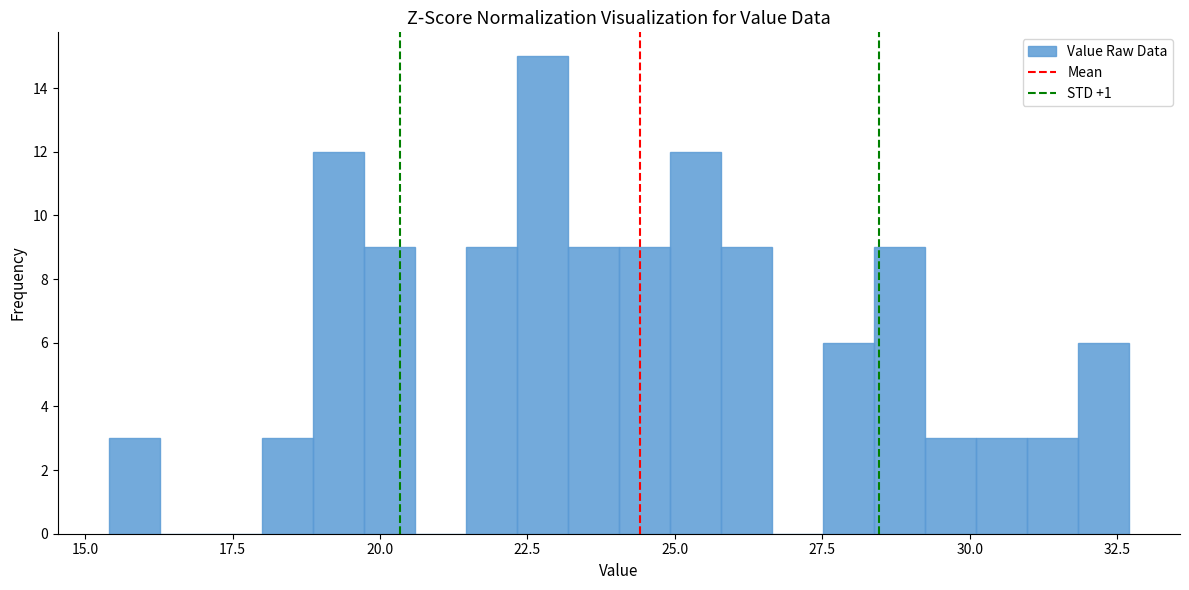

Around what value on the x-axis is the tallest bar? Give the approximate position of its centre, as read against the axis.

23.0